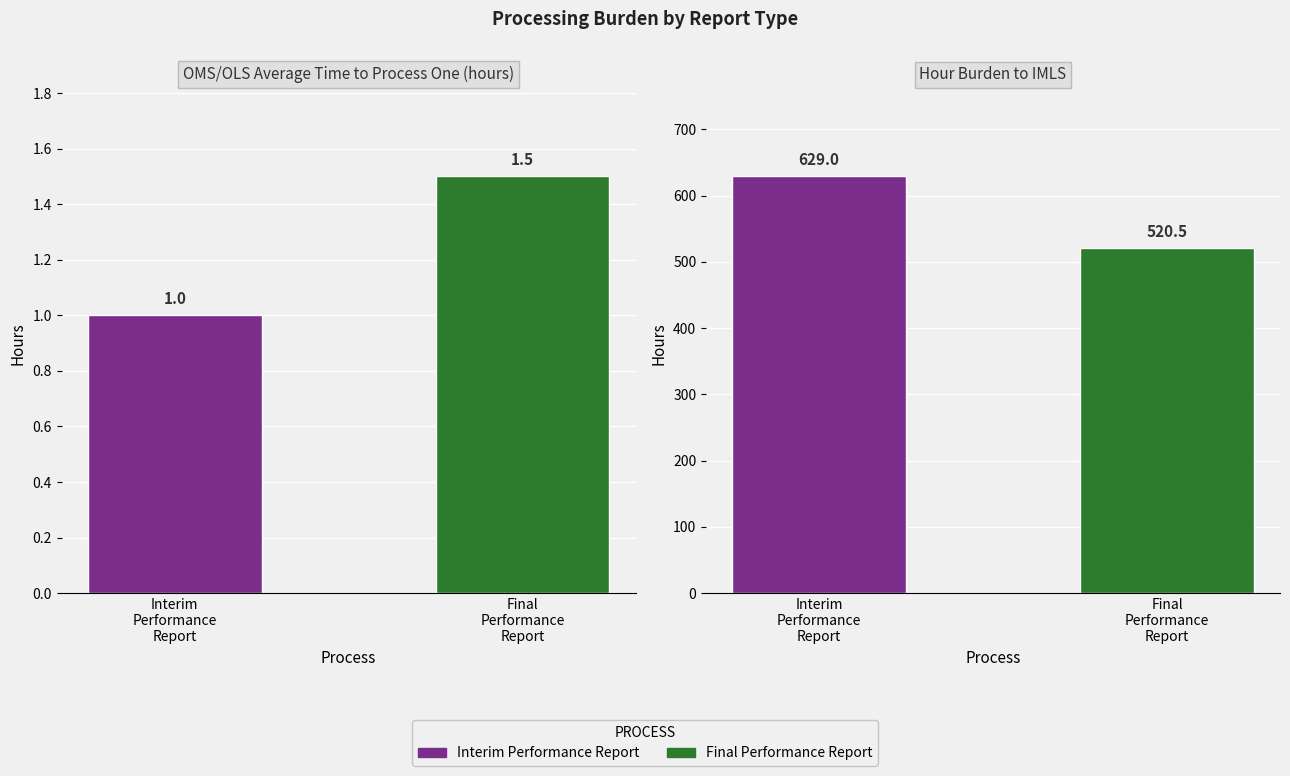

Which series has the largest range (max minus min)?

Hour burden to IMLS